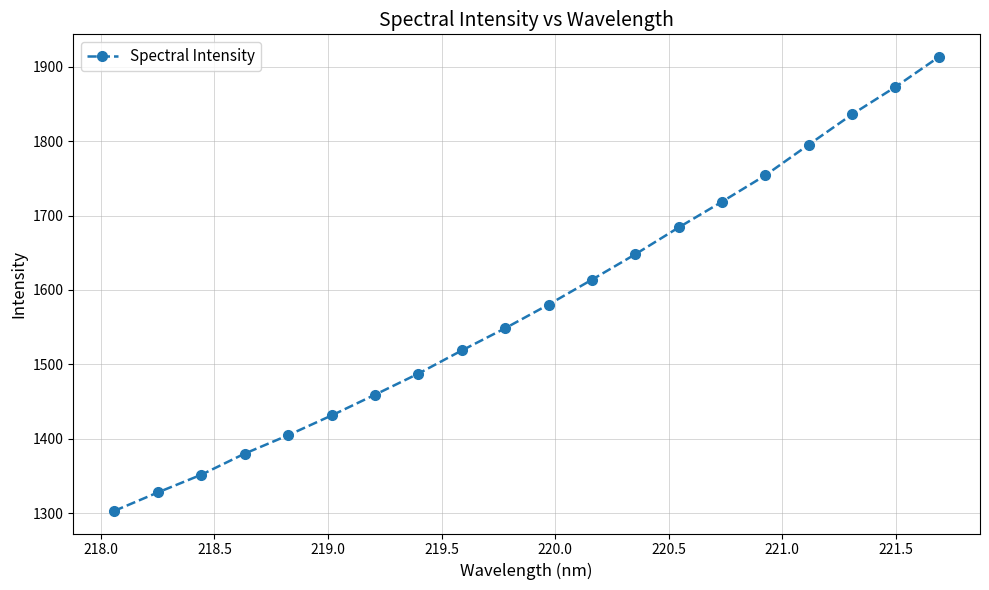

True or false: the data has more than 0 interior local peaks.

False